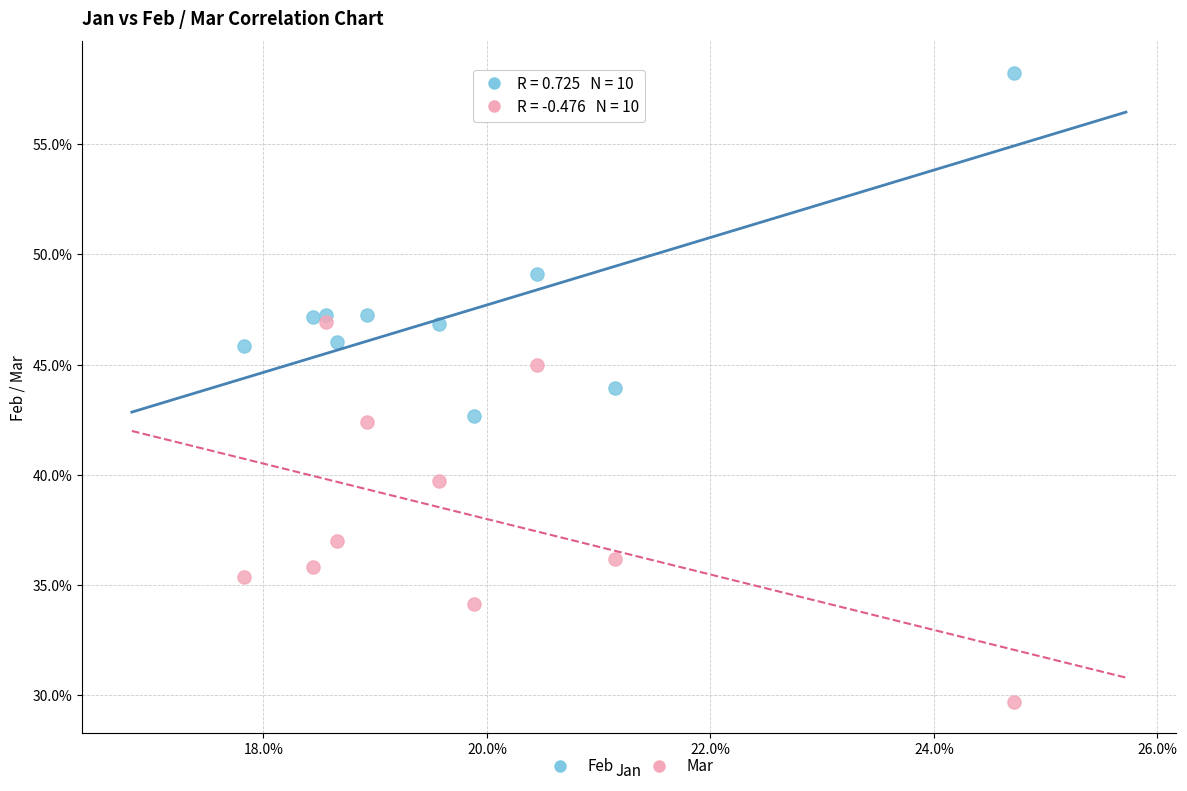

Which series reaches the maximum Y coordinate?

Feb